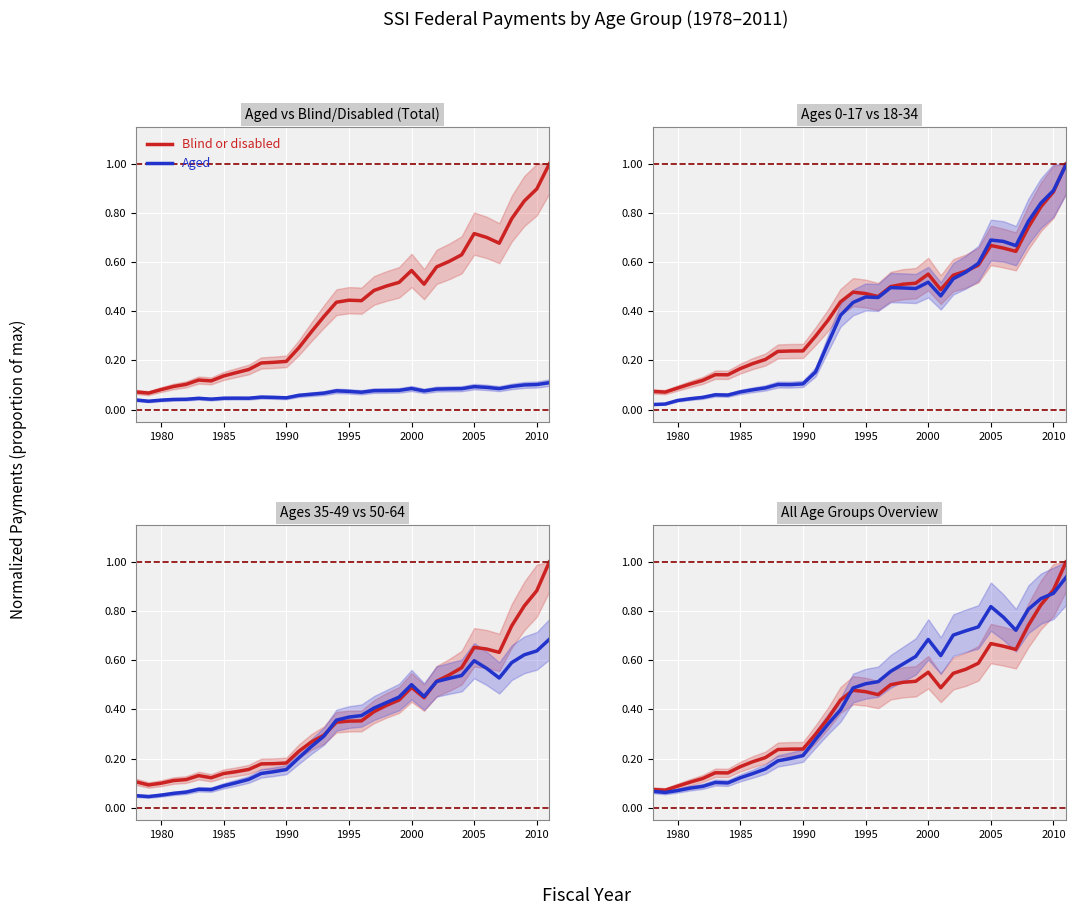

True or false: Aged has more than 0 interior local peaks.

True